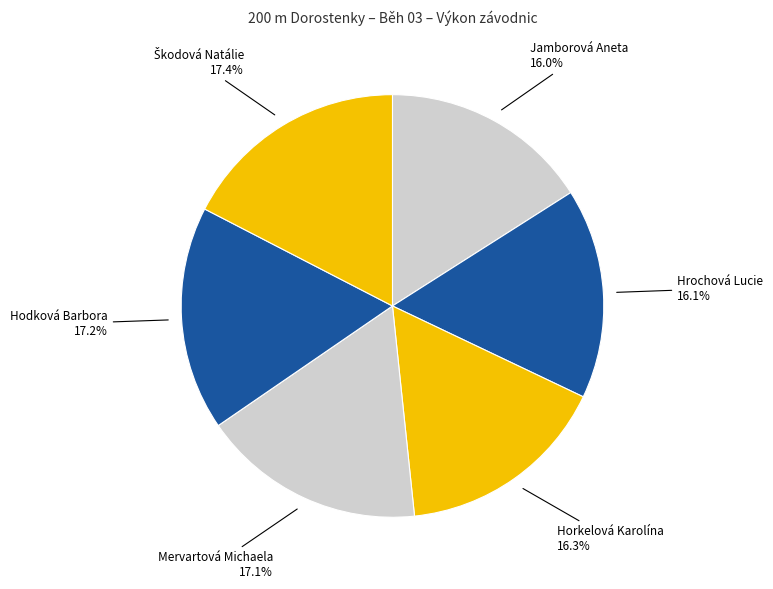

True or false: Hodková Barbora accounts for 26% of the total.

False